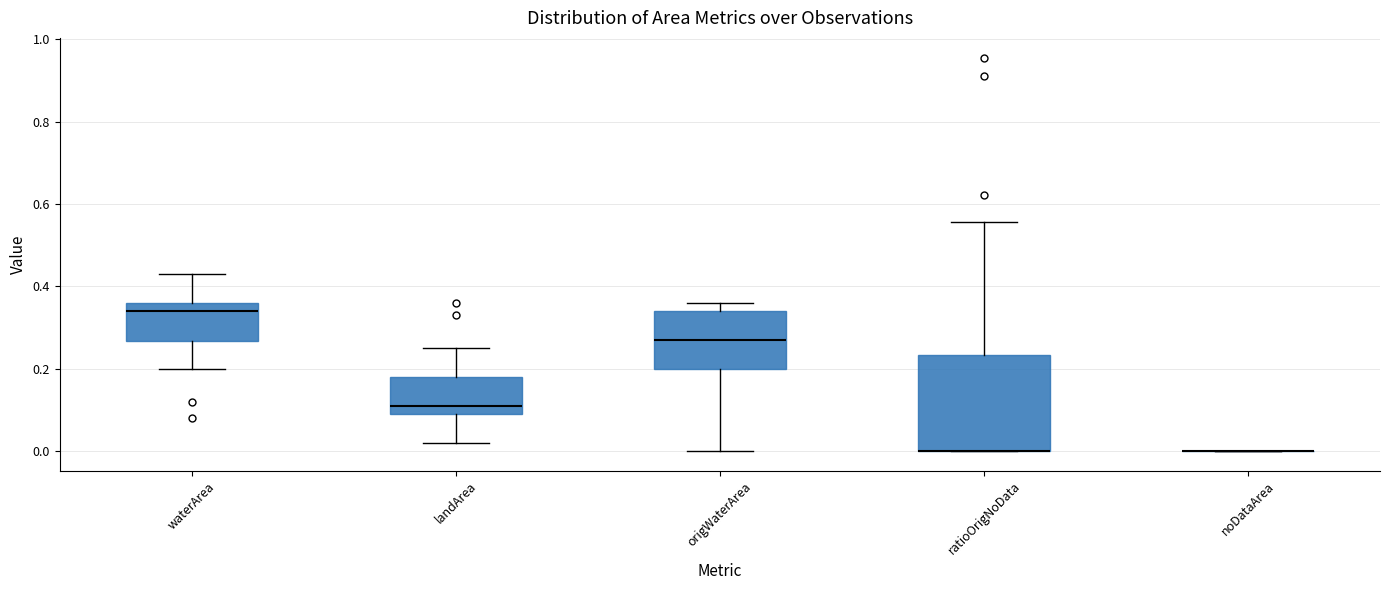

Reading left to right, read every box against the y-axis: the position of its median line, the range the box covers, and the ends of its whiskers. The values are not printed on the chart, so give them approximately, as read against the axis.

waterArea: median 0.34, box 0.26 to 0.36, whiskers 0.20 to 0.44
landArea: median 0.12, box 0.10 to 0.18, whiskers 0.02 to 0.26
origWaterArea: median 0.28, box 0.20 to 0.34, whiskers 0.00 to 0.36
ratioOrigNoData: median 0.00 (drawn on the box's lower edge), box 0.00 to 0.24, whiskers 0.00 to 0.56
noDataArea: box collapsed to a line at 0.00, whiskers 0.00 to 0.00